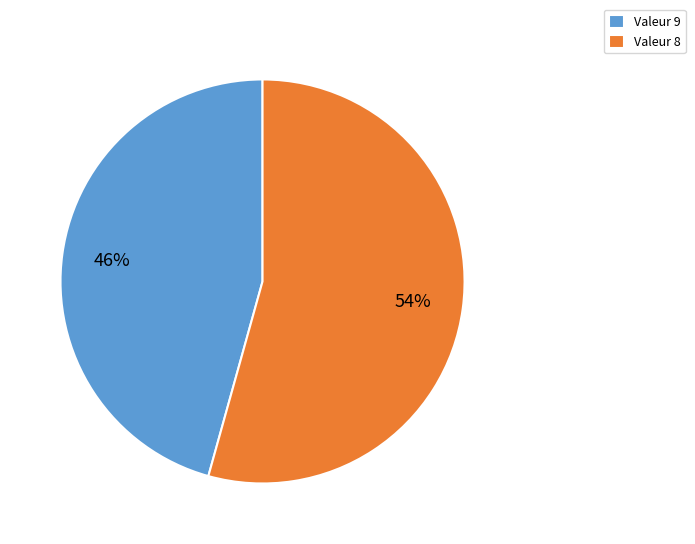

To the nearest percent, what is the combined percentage of Valeur 9 and Valeur 8?

100%